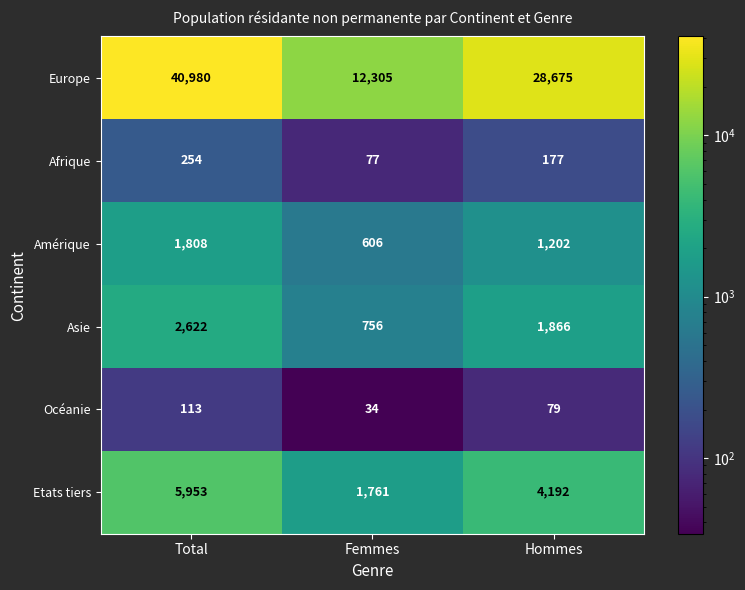

Count the Amérique values in the range 606 to 1808.

3